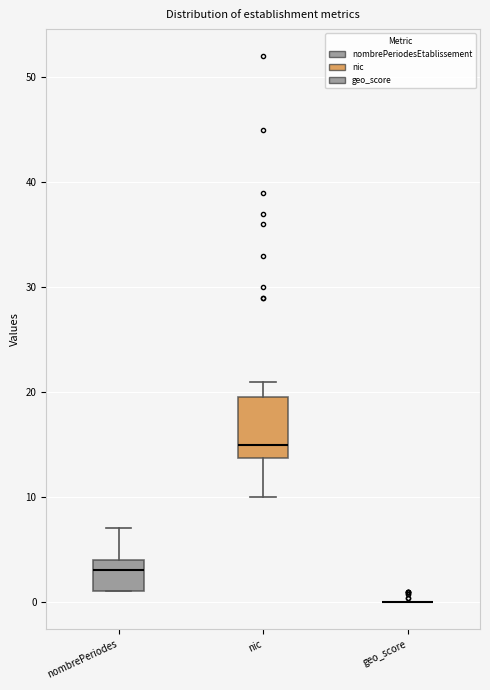

Which box is the tallest, from its lower edge to its upper edge?

nic